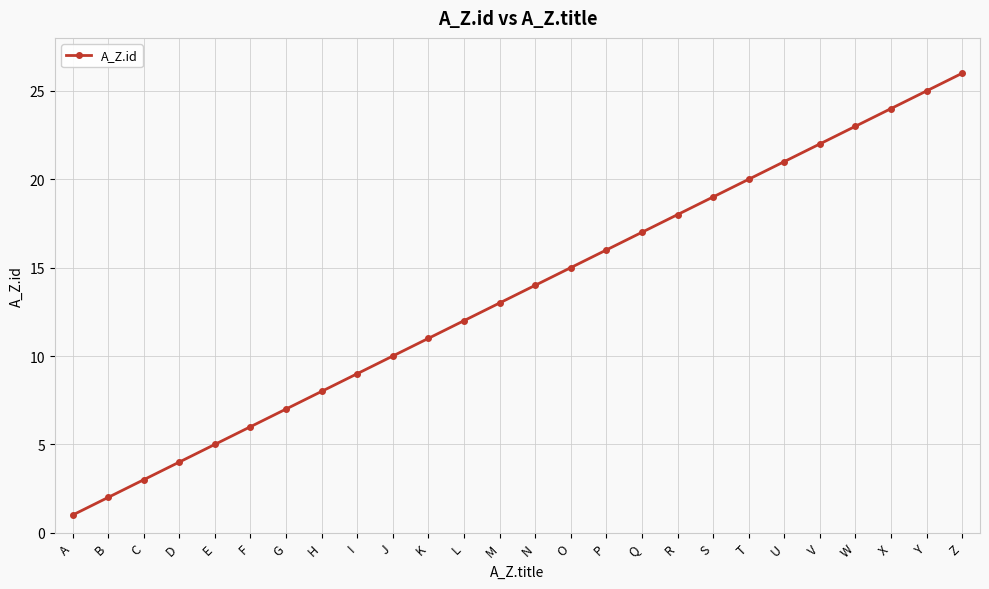

What is the sum of the values at S and Y?

44